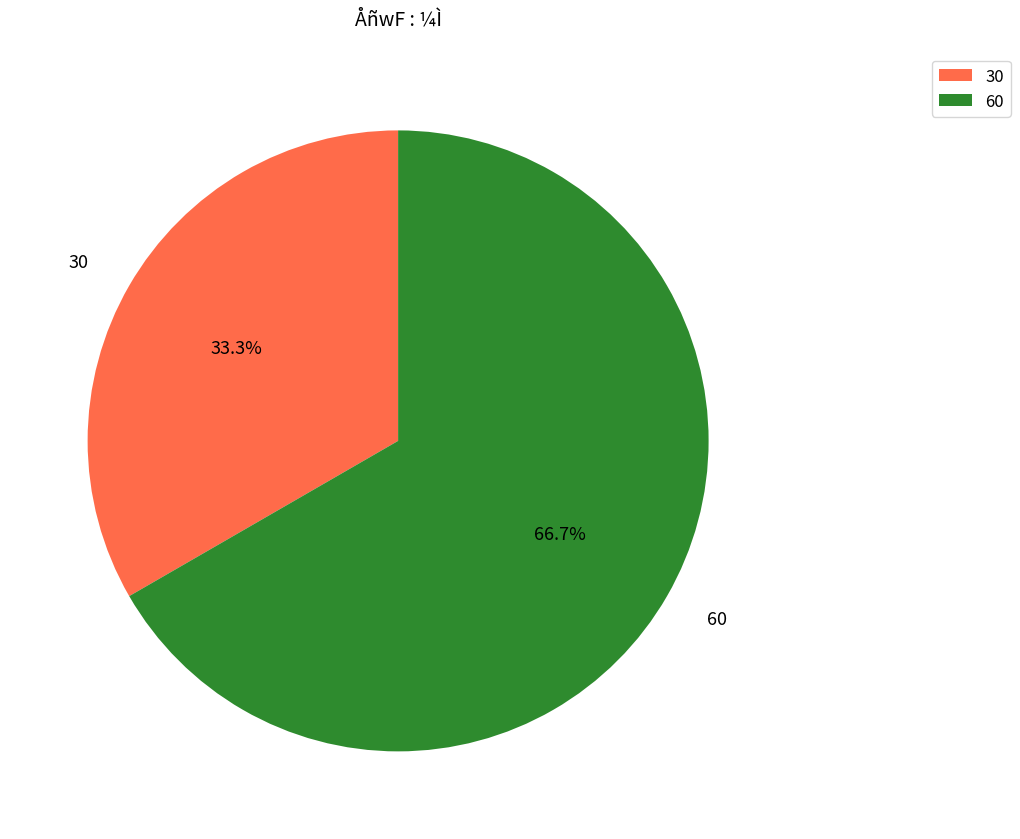

Does 60 represent more than half of the total?

Yes